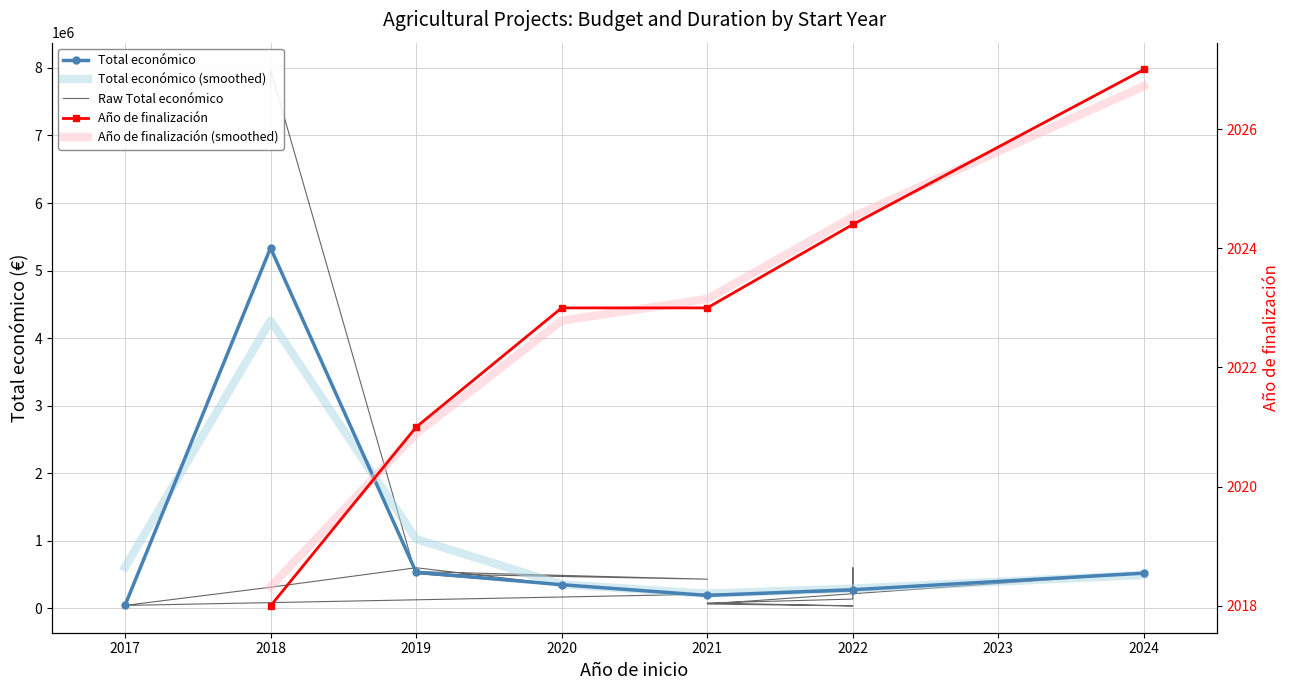

Where is the first local maximum?

2022